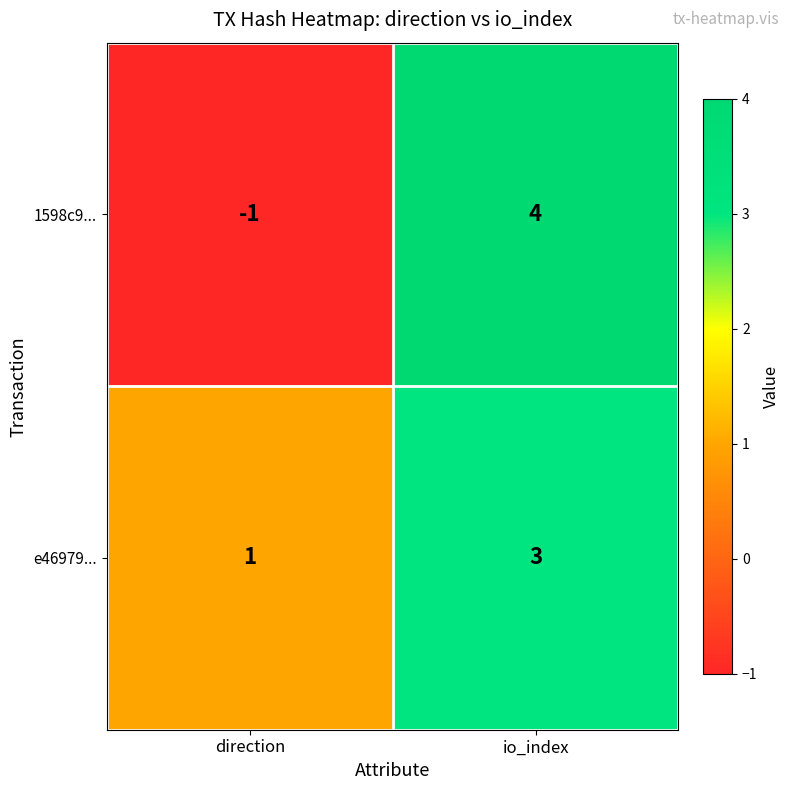

What is the sum of the e46979... values at direction and io_index?

4